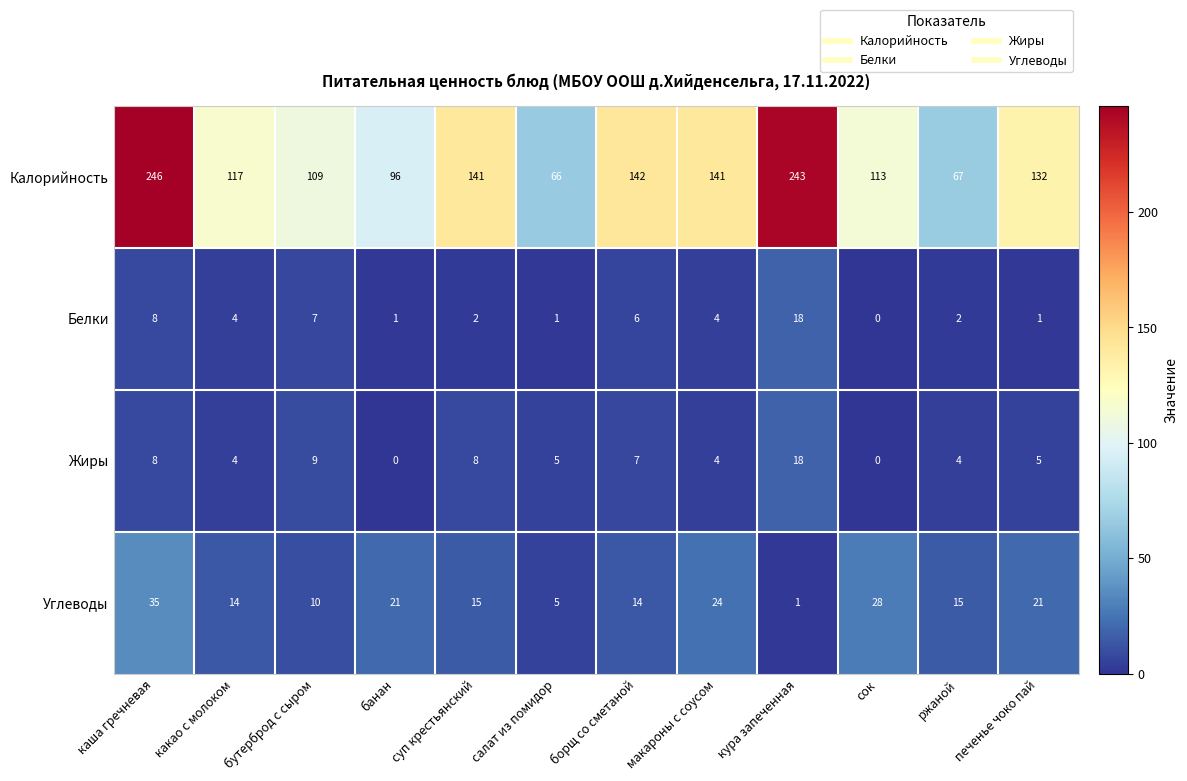

What is the difference between the Белки values at каша гречневая and какао с молоком?

4